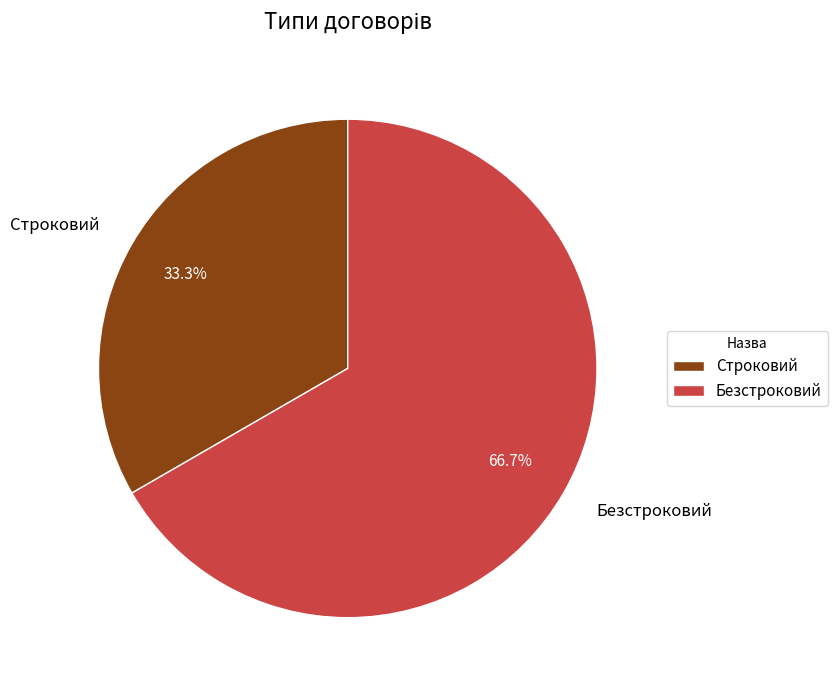

Does Строковий account for over 50% of the chart?

No